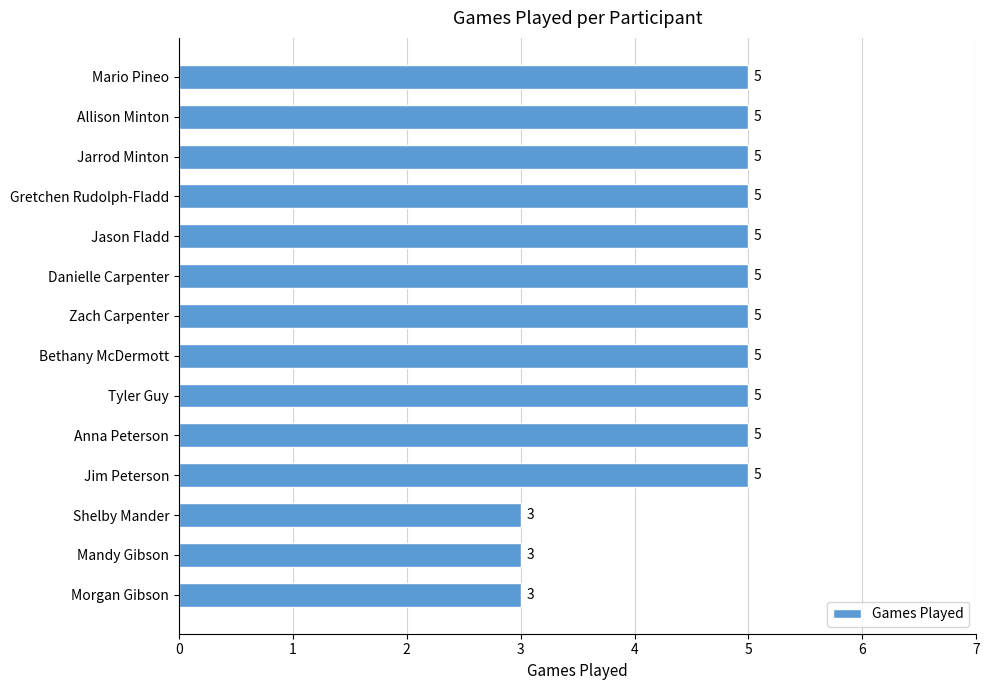

The chart shows a value of 3 at Shelby Mander. True or false?

True